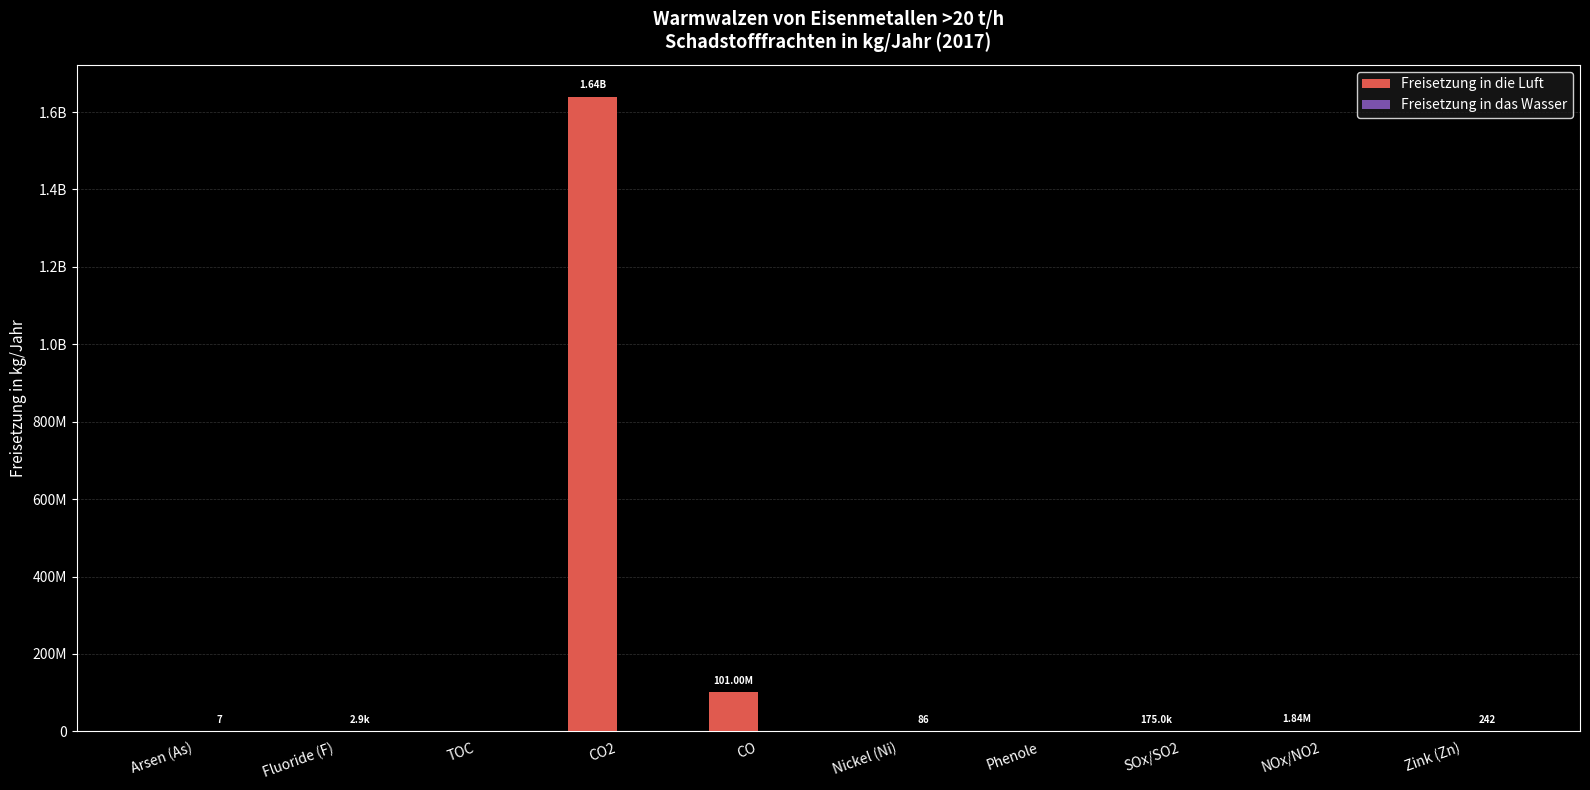

Are the bars grouped side by side (vs. stacked)?

Yes